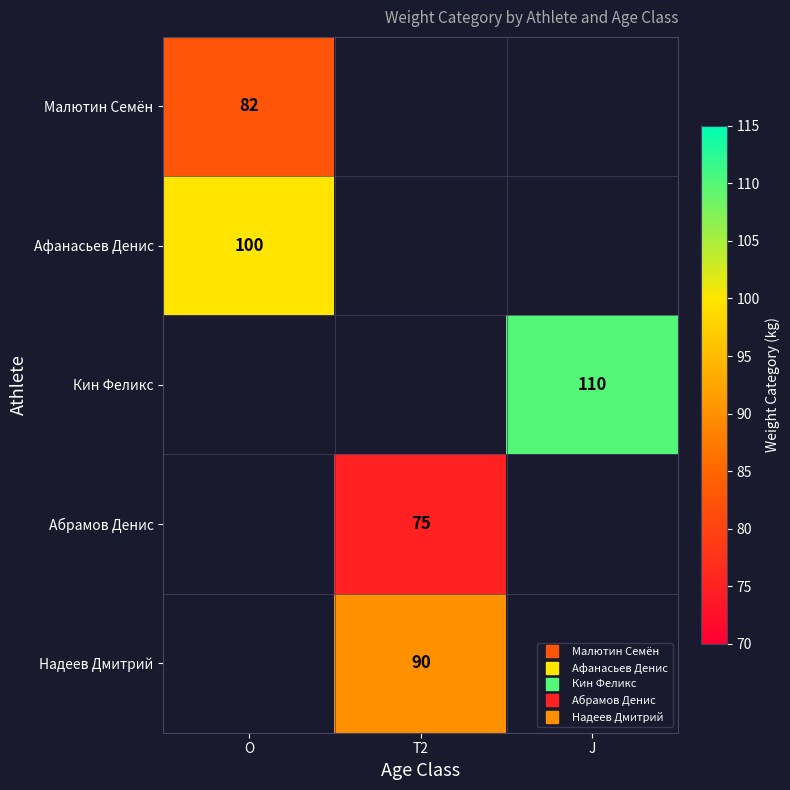

True or false: Афанасьев Денис has a value of 100.0 at O.

True